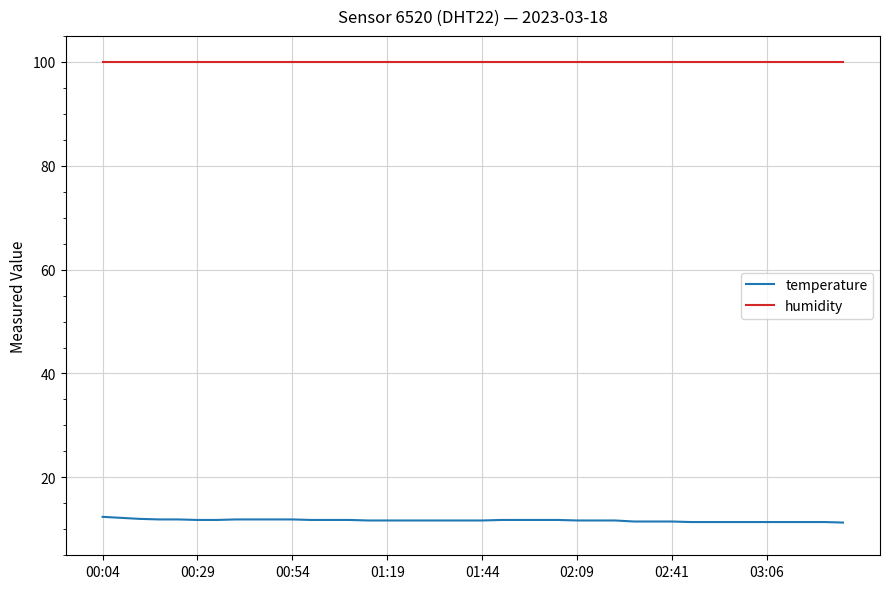

List the series in order of their overall mean, highest first.

humidity, temperature